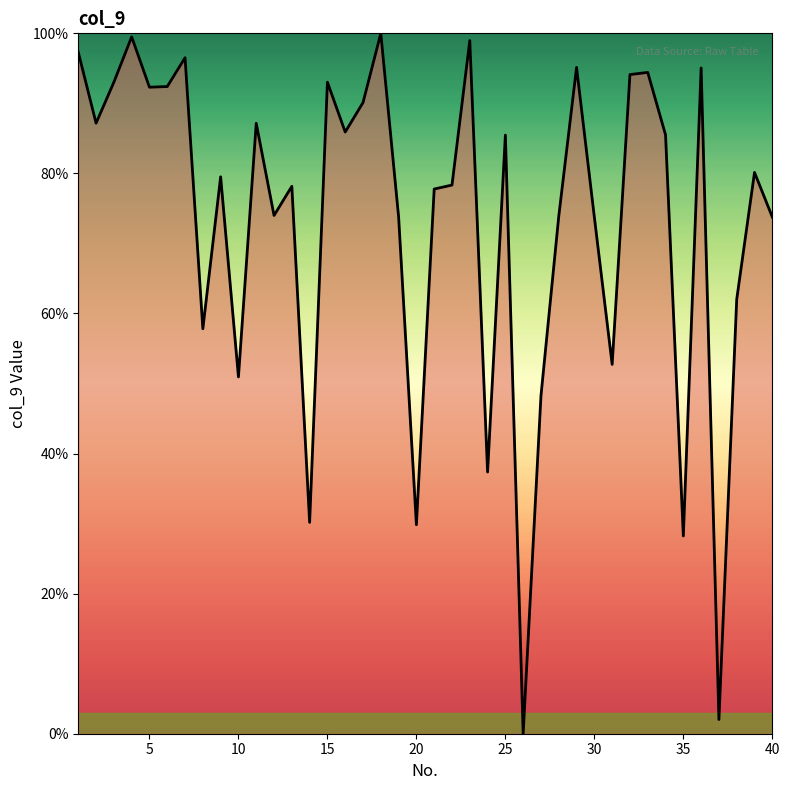

What is the difference between the maximum and minimum values?

100.0